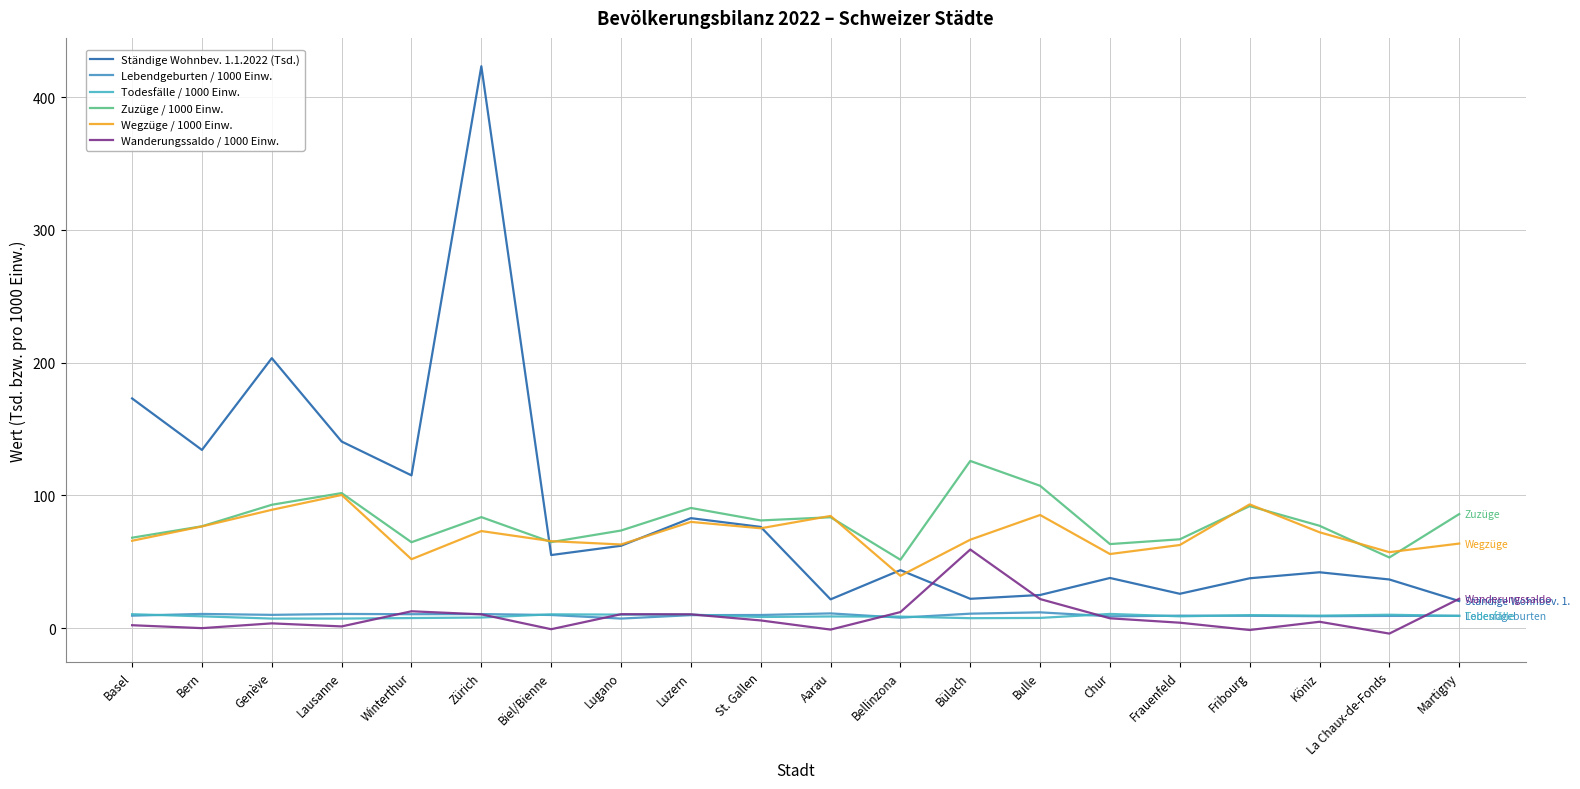

What is the sum of the Zuzüge / 1000 Einw. values at Bulle and Bülach?

233.3